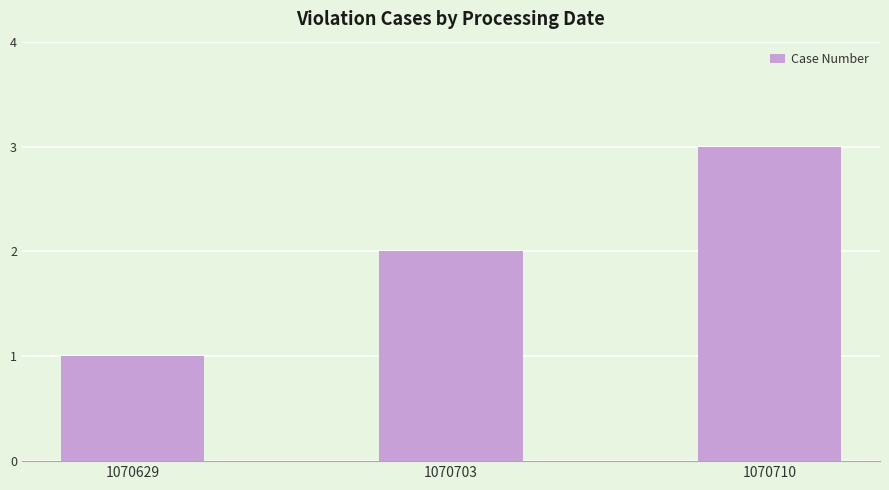

What is the maximum value shown in the chart?

3